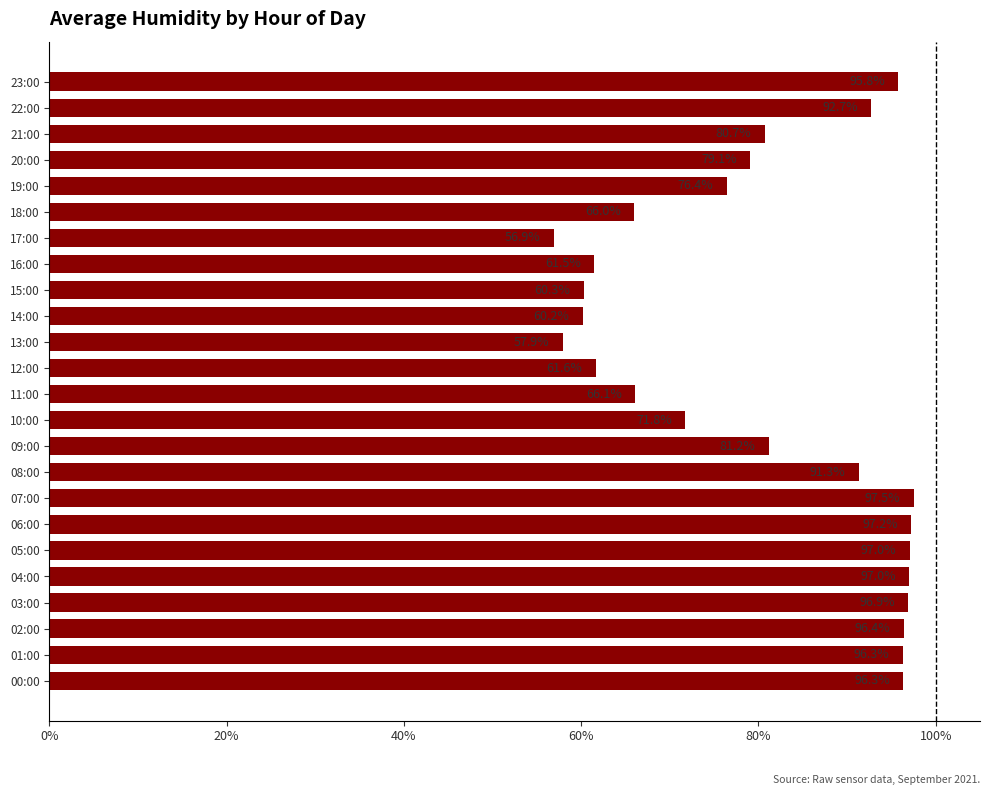

Does the chart contain any negative values?

No